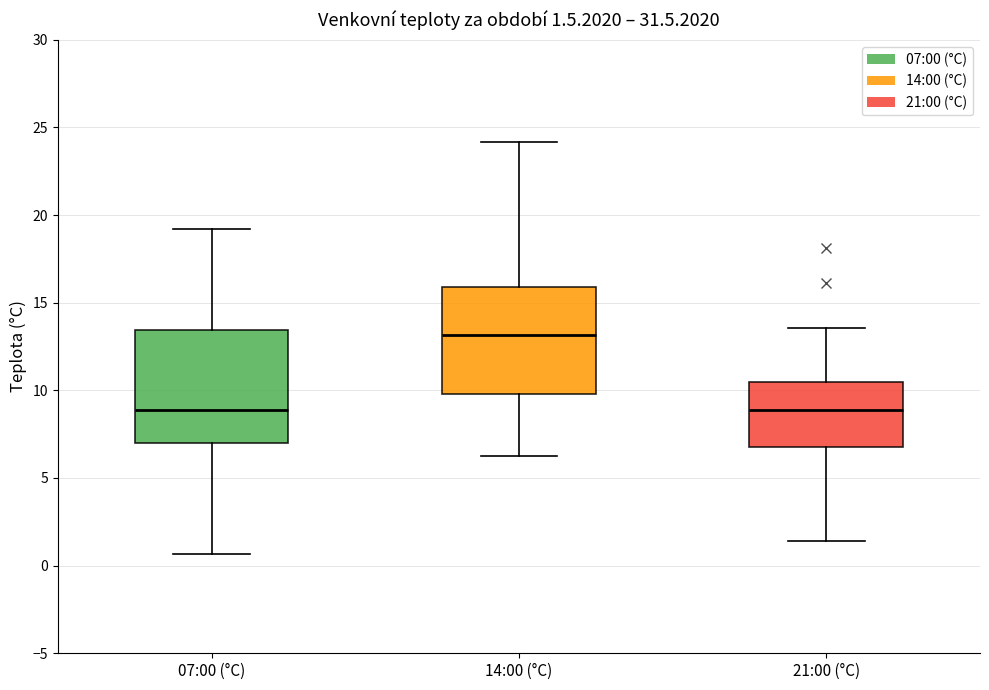

Which box has the highest median line?

14:00 (°C)